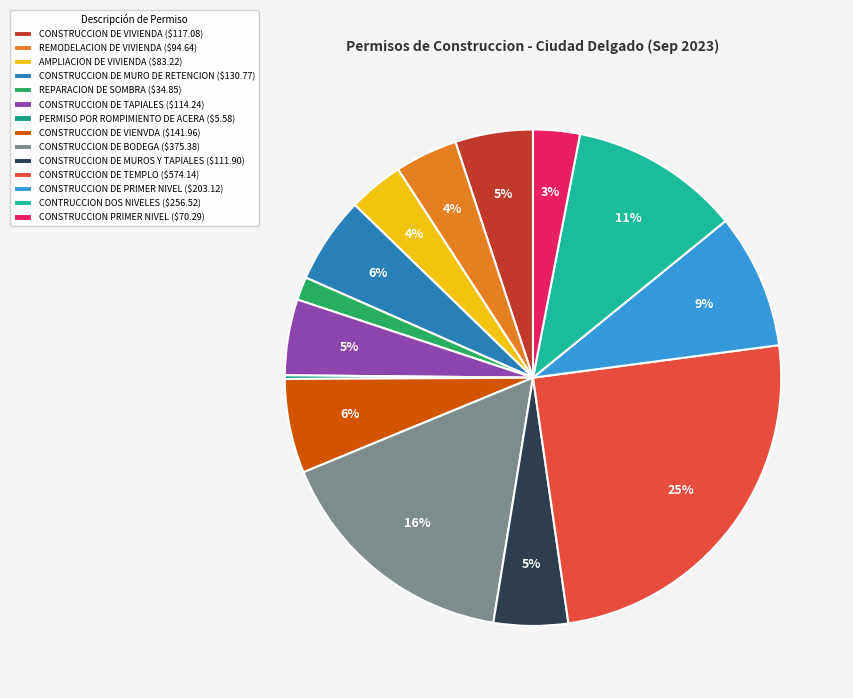

Which category has the smallest portion of the pie?

PERMISO POR ROMPIMIENTO DE ACERA